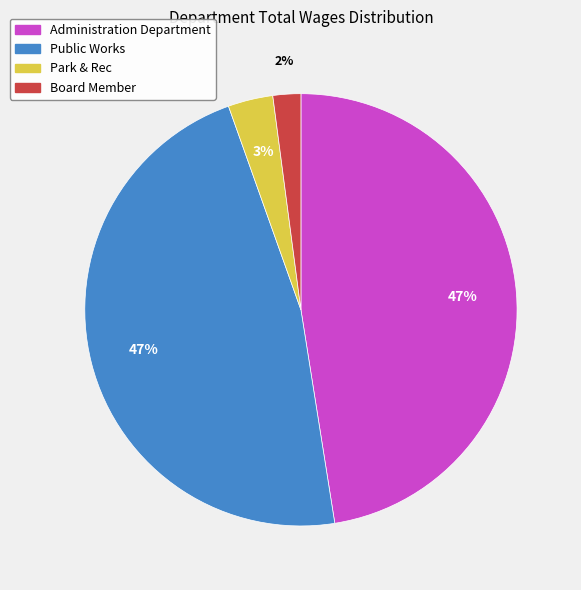

How many slices are in this pie chart?

4